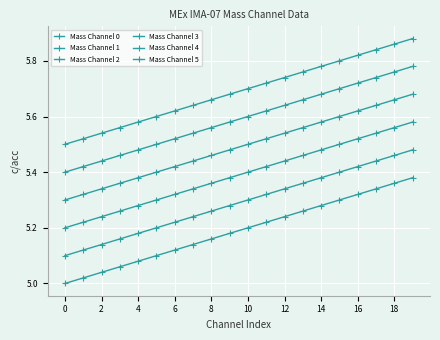

How many Mass Channel 2 values are between 5 and 6?

20